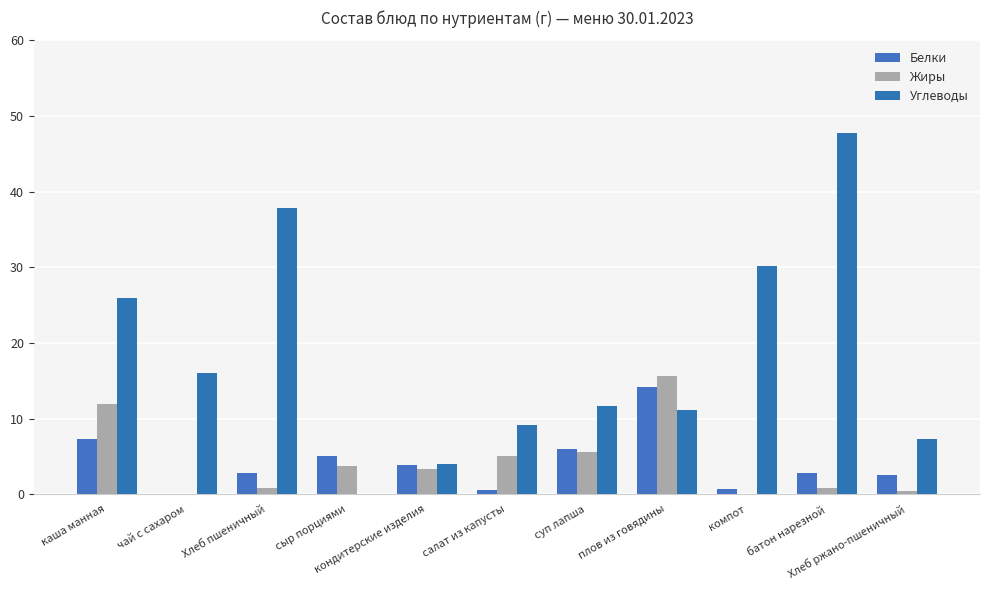

Reading left to right, extract all data points from this chart.

Белки: 7.3	0.0	2.8	5.0	3.9	0.6	6.0	14.2	0.7	2.8	2.6
Жиры: 12.0	0.0	0.8	3.7	3.3	5.1	5.6	15.7	0.0	0.8	0.5
Углеводы: 26.0	16.0	37.8	0.0	4.0	9.1	11.7	11.1	30.2	47.8	7.3